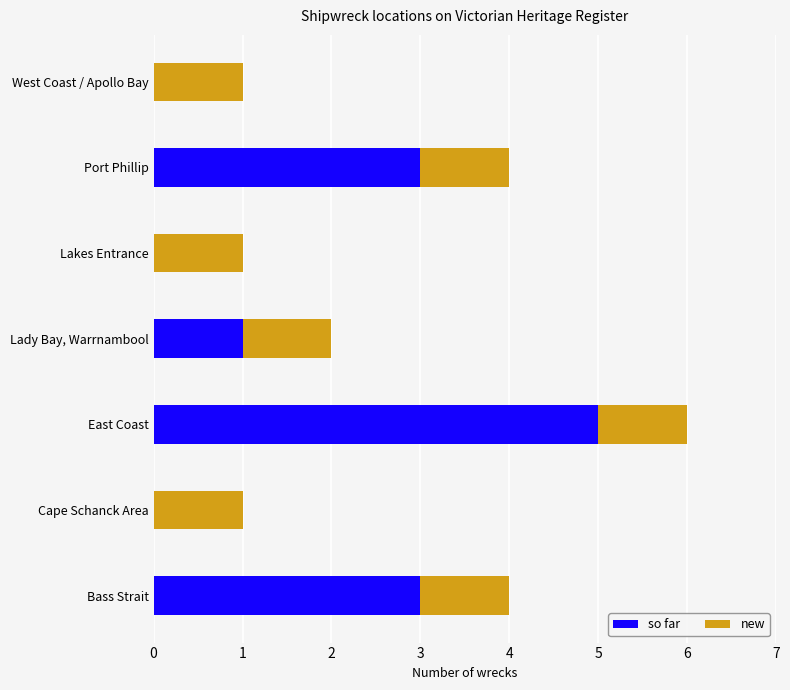

At which category is the sum across all series the highest?

East Coast